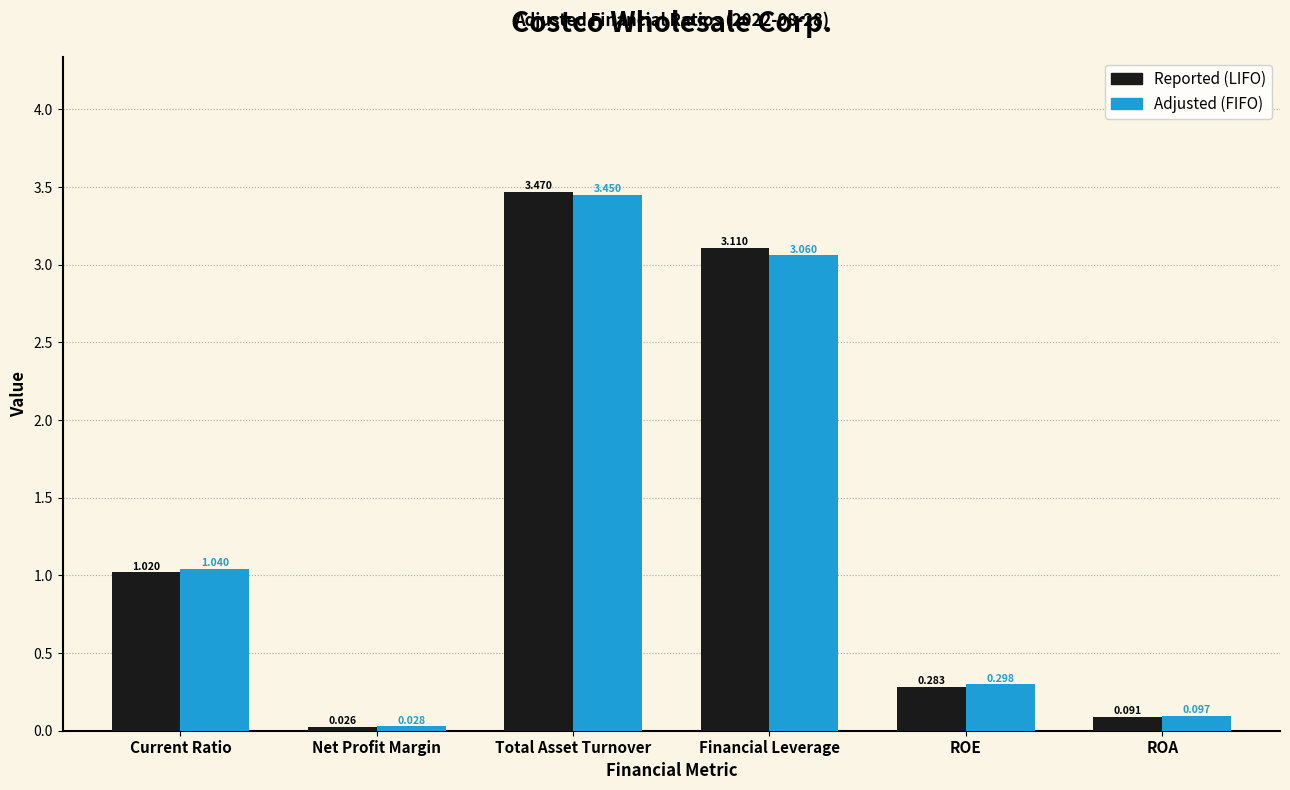

At which category does the chart reach its minimum across all series?

Net Profit Margin